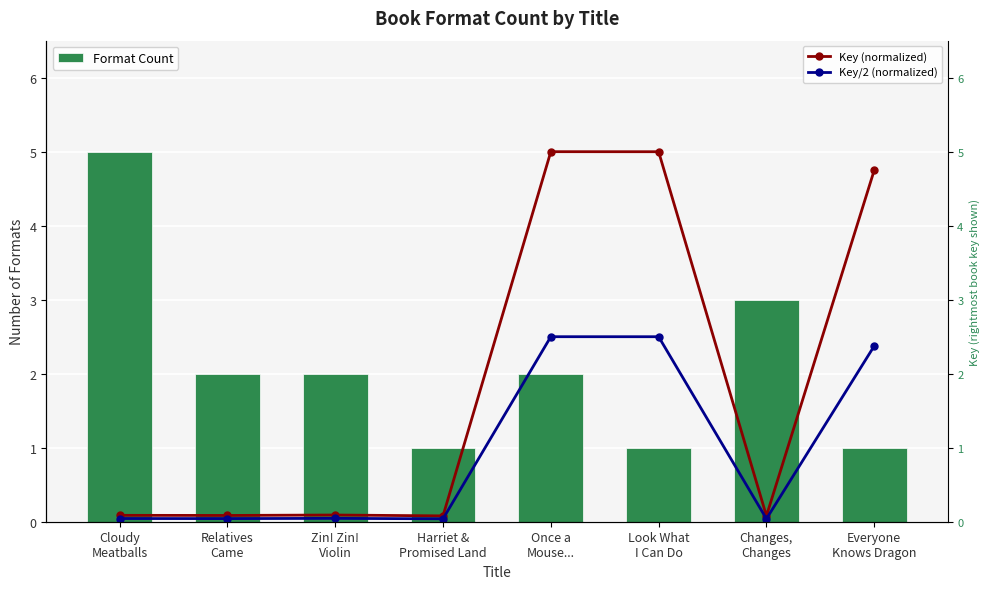

Rank the series by their average value, from lowest to highest.

Key/2 (normalized), Key (normalized), Format Count